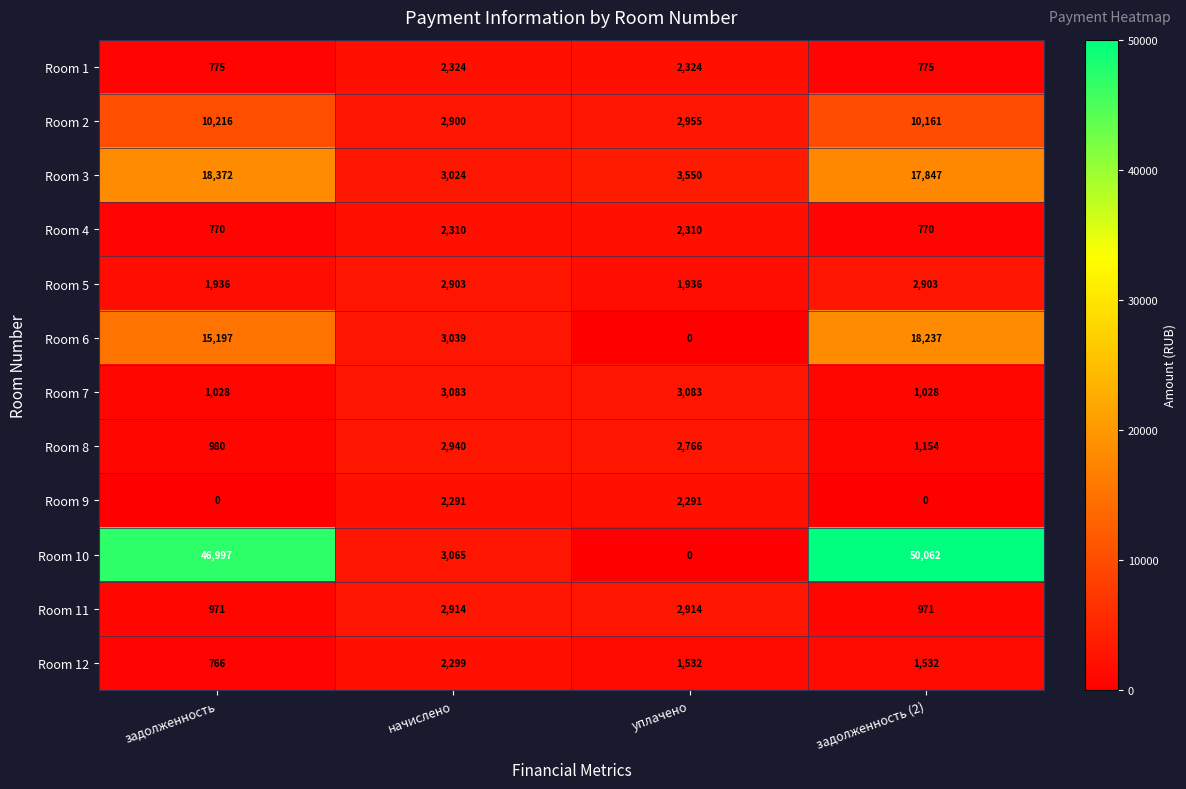

At how many categories does at least one series exceed 47808?

1